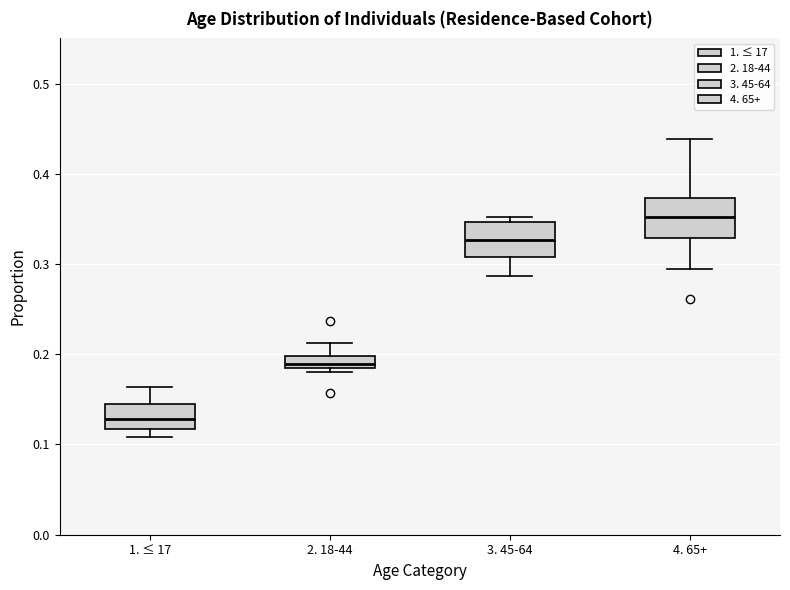

Where does the upper whisker of the box for 1. ≤ 17 end on the y-axis? The values are not printed on the chart, so give them approximately, as read against the axis.

0.16